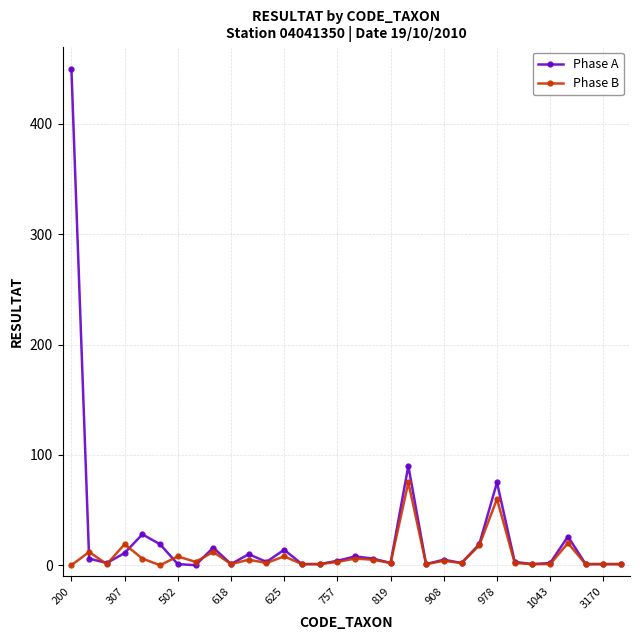

True or false: Phase A has more than 2 interior local peaks.

True